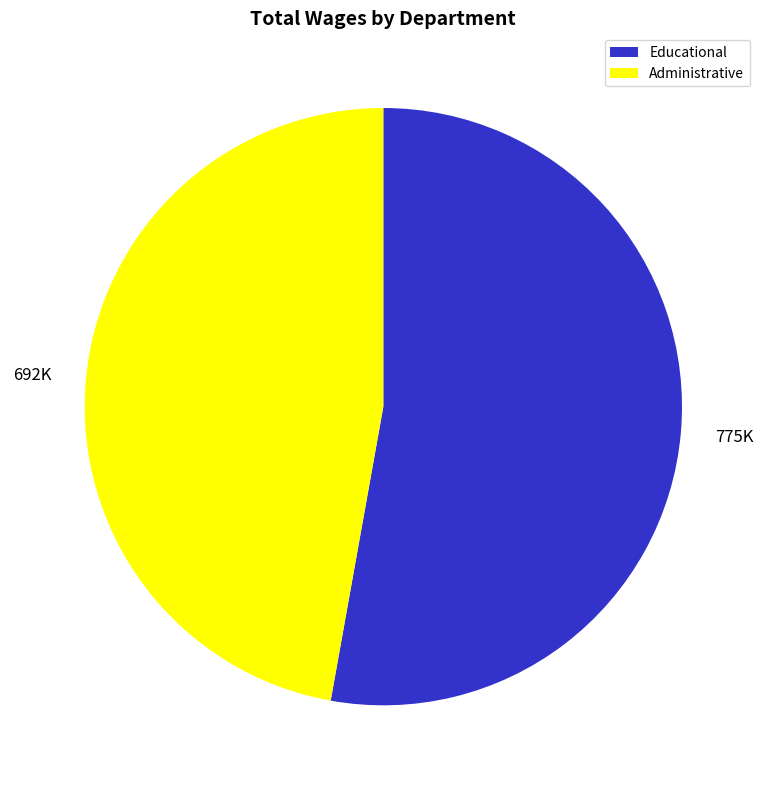

Is it true that Administrative is 47% of the pie?

True